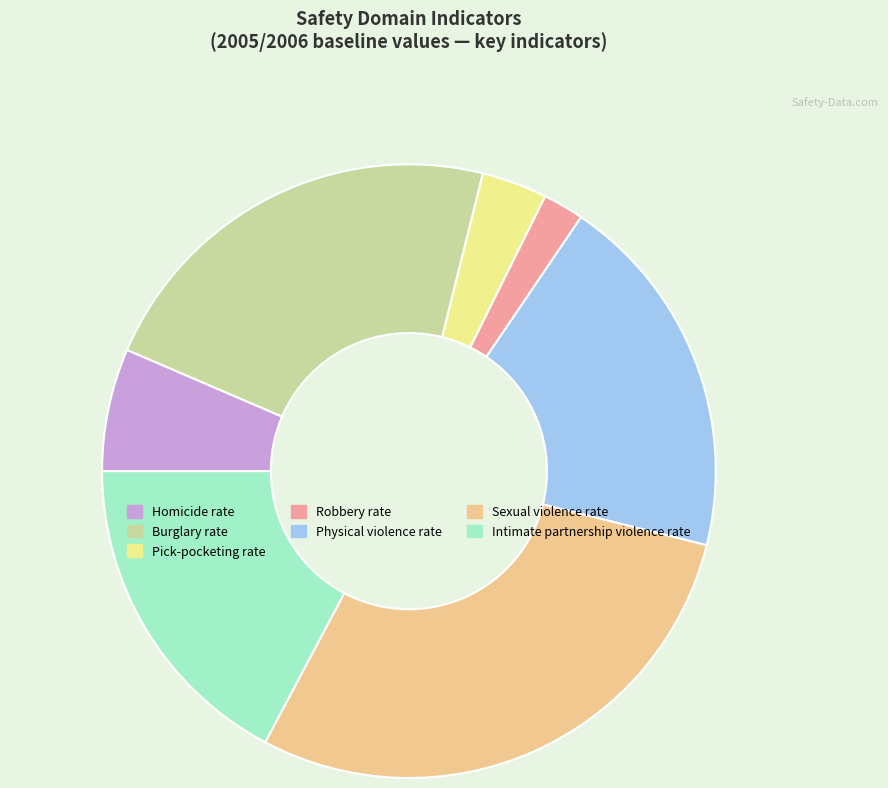

How many segments does this pie chart have?

7